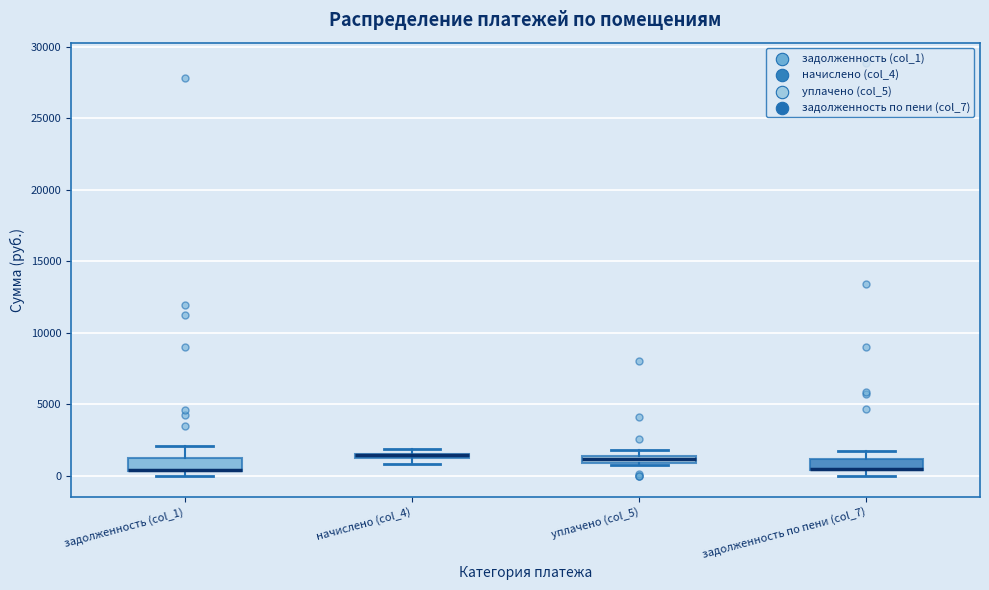

Where is the upper edge of the box for задолженность по пени (col_7) on the y-axis? The values are not printed on the chart, so give them approximately, as read against the axis.

1000